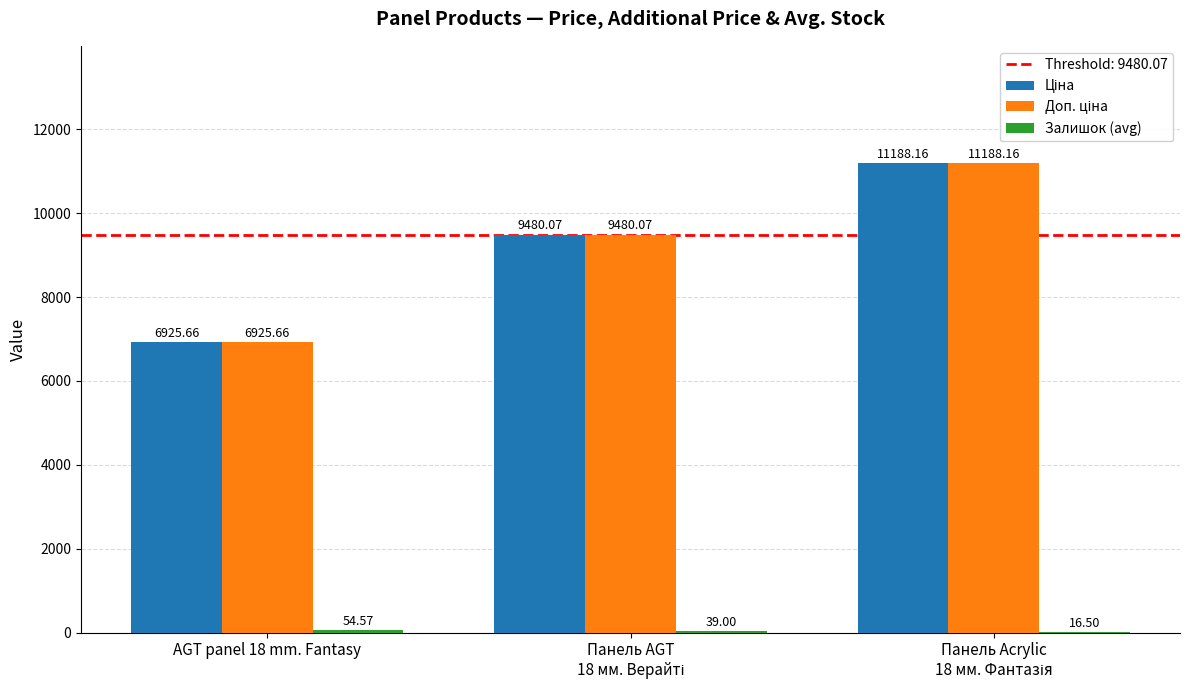

What is the spread (max minus min) of values at Панель AGT
18 мм. Верайті?

9441.1